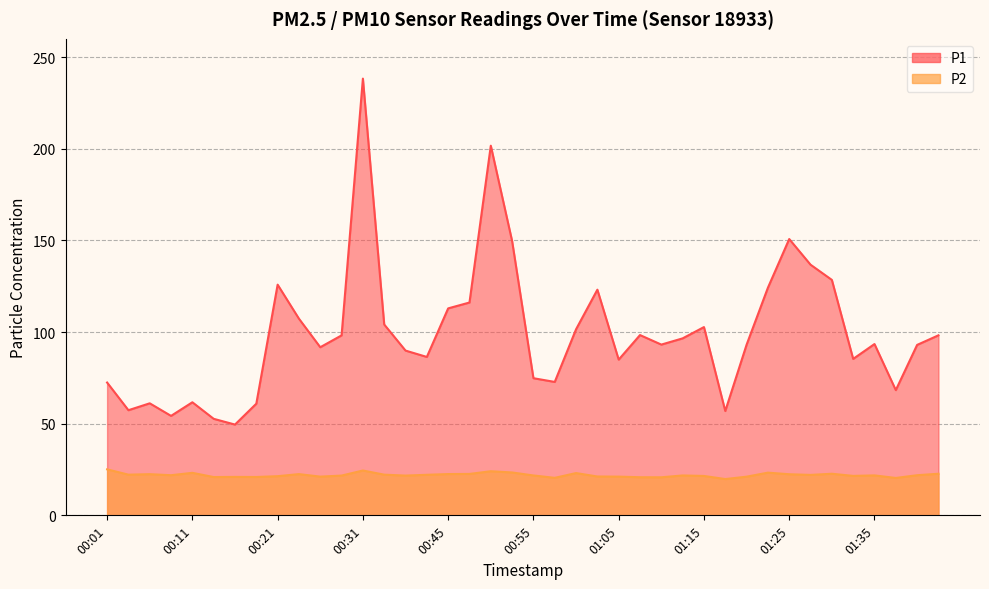

What is the difference between the P2 values at 01:08 and 00:31?

3.7